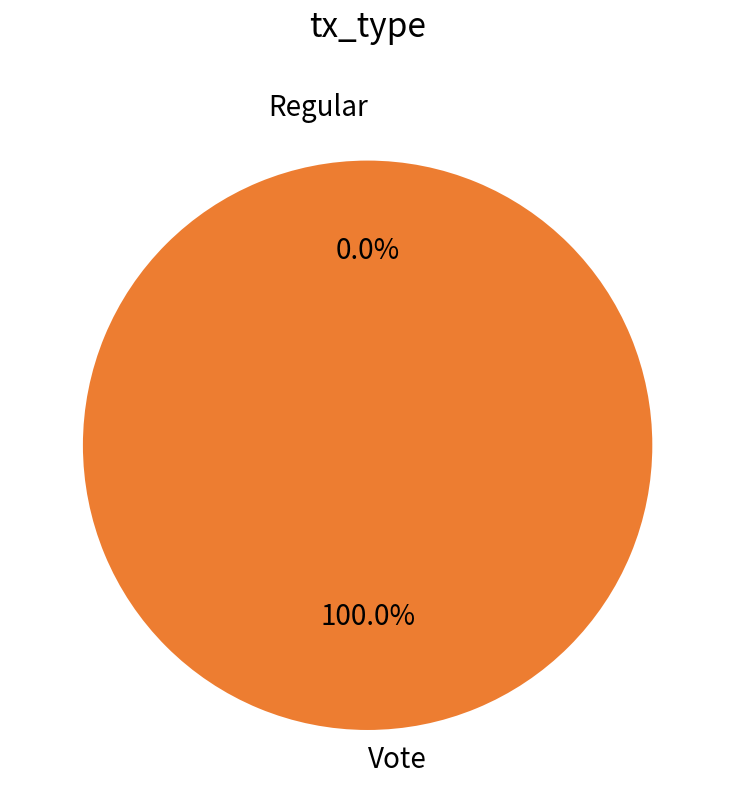

Which category accounts for the majority?

Vote